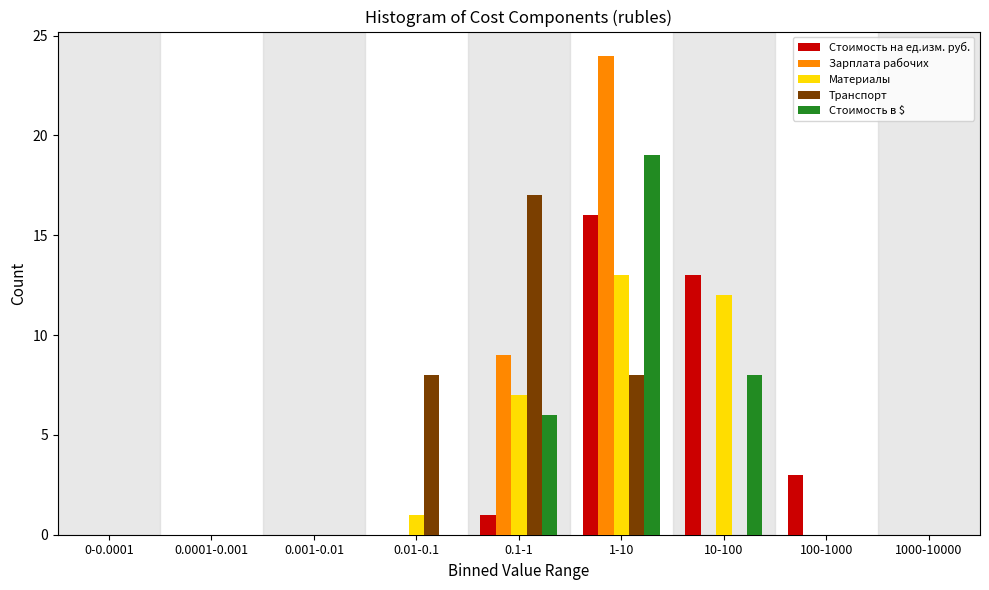

The Стоимость на ед.изм. руб. series shows -7 at 1000-10000. True or false?

False